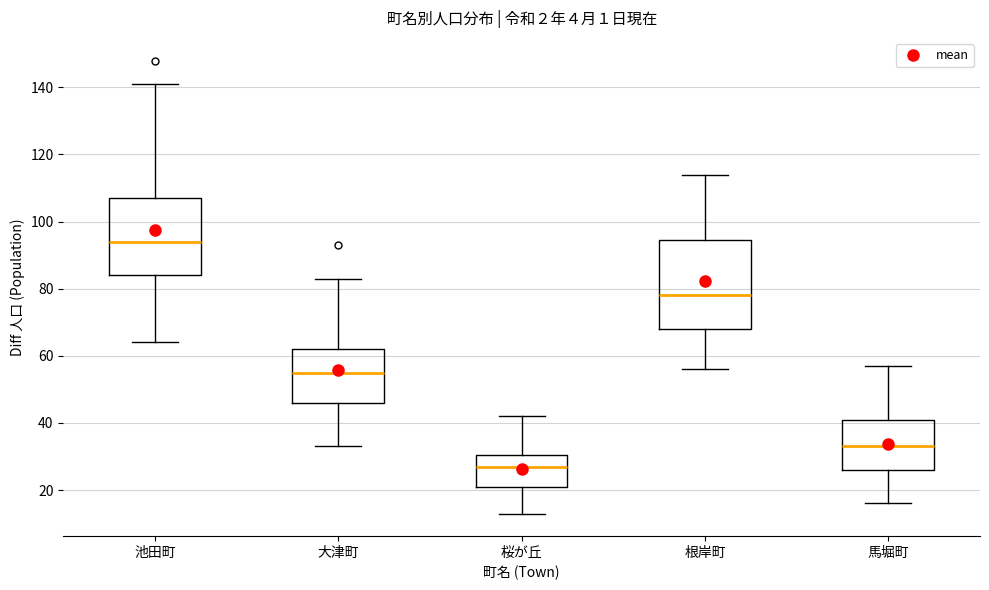

Where does the upper whisker of the box for 根岸町 end on the y-axis? The values are not printed on the chart, so give them approximately, as read against the axis.

114